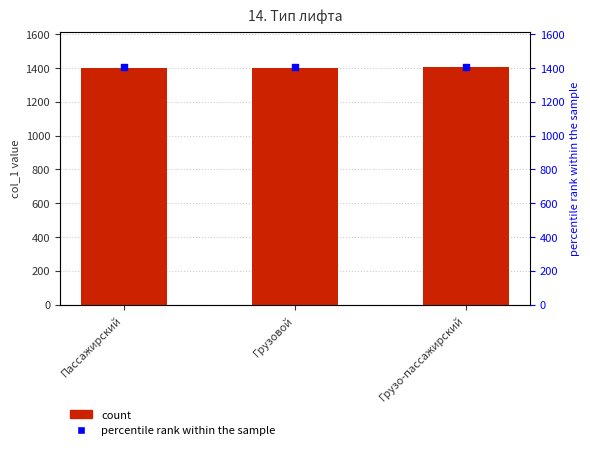

Which series contains the lowest Y value?

col_1